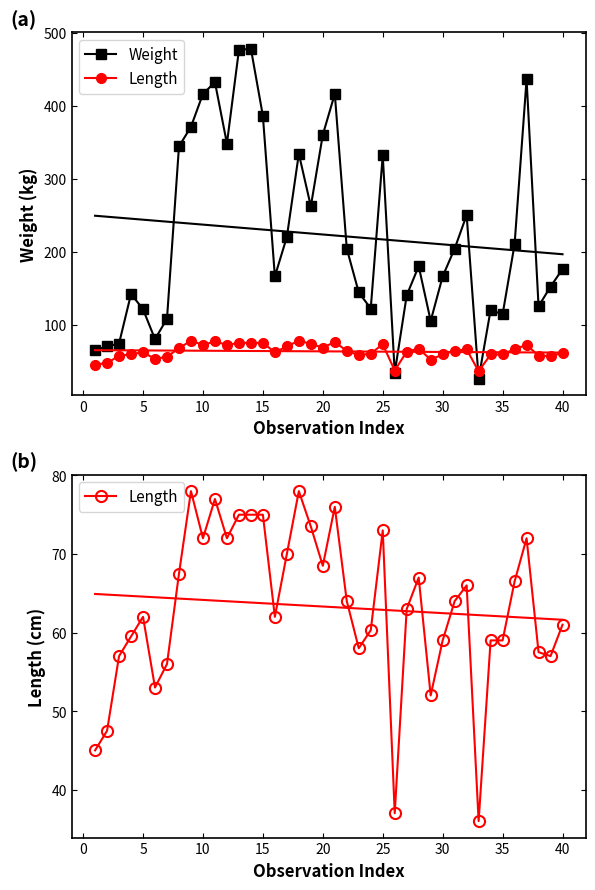

The Length series shows 37.1 at 21. True or false?

False